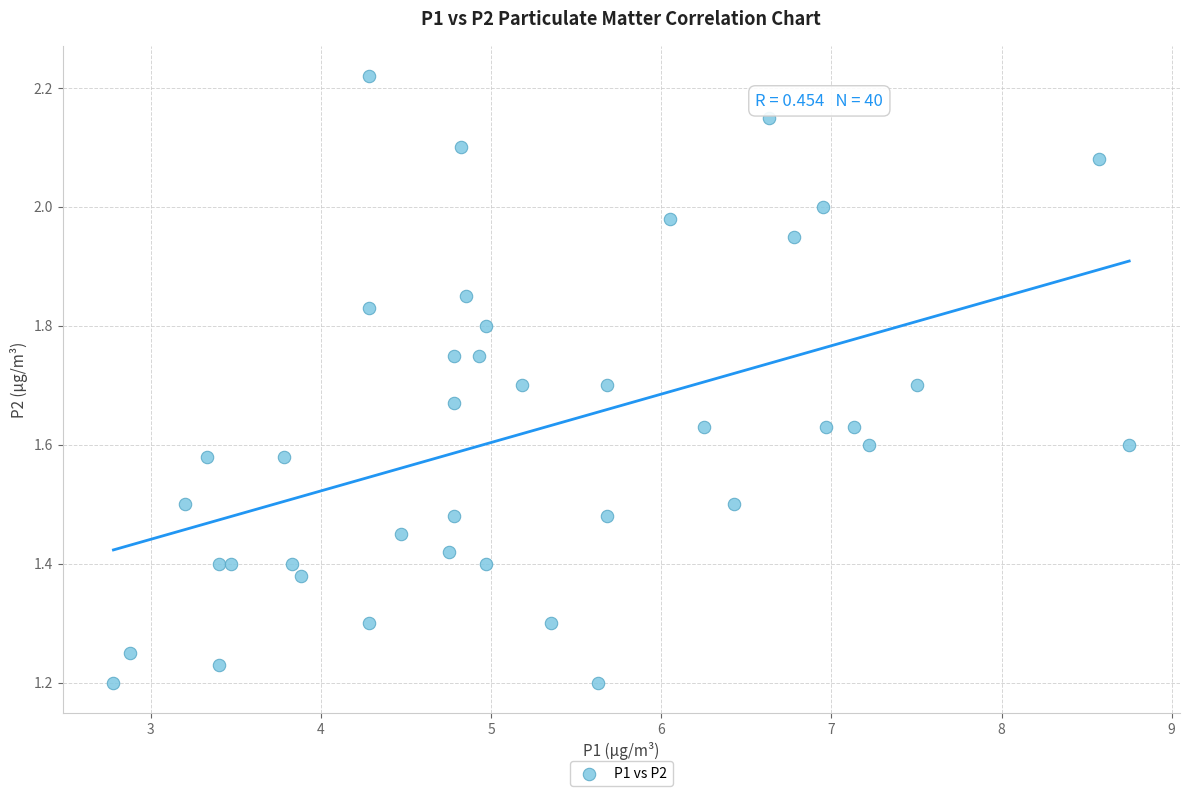

What is the range of X values (max minus min)?

6.0